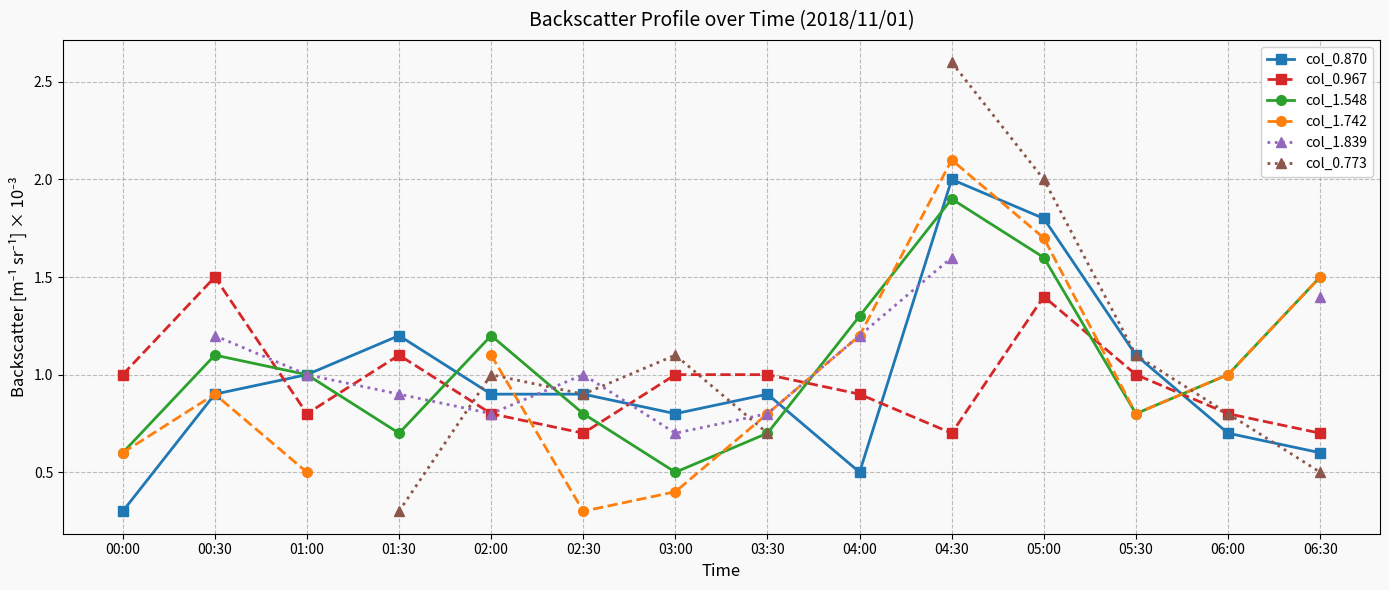

The value of col_1.548 at 00:30 is 1.5. True or false?

False